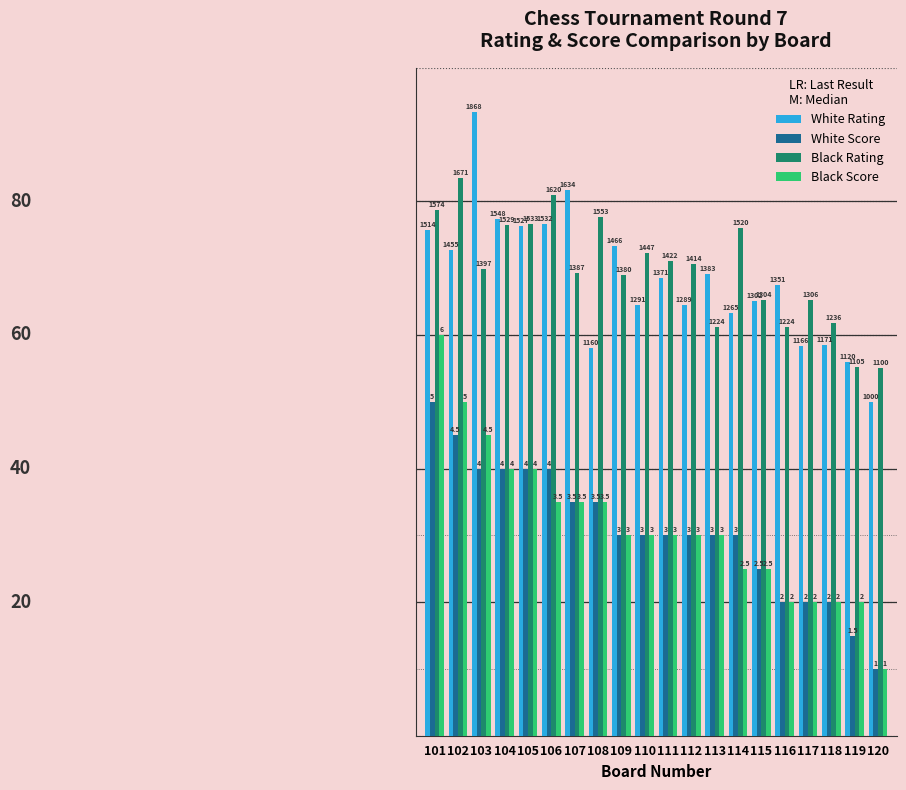

What is the value of the White Rating bar at the 11th from the left?

68.5